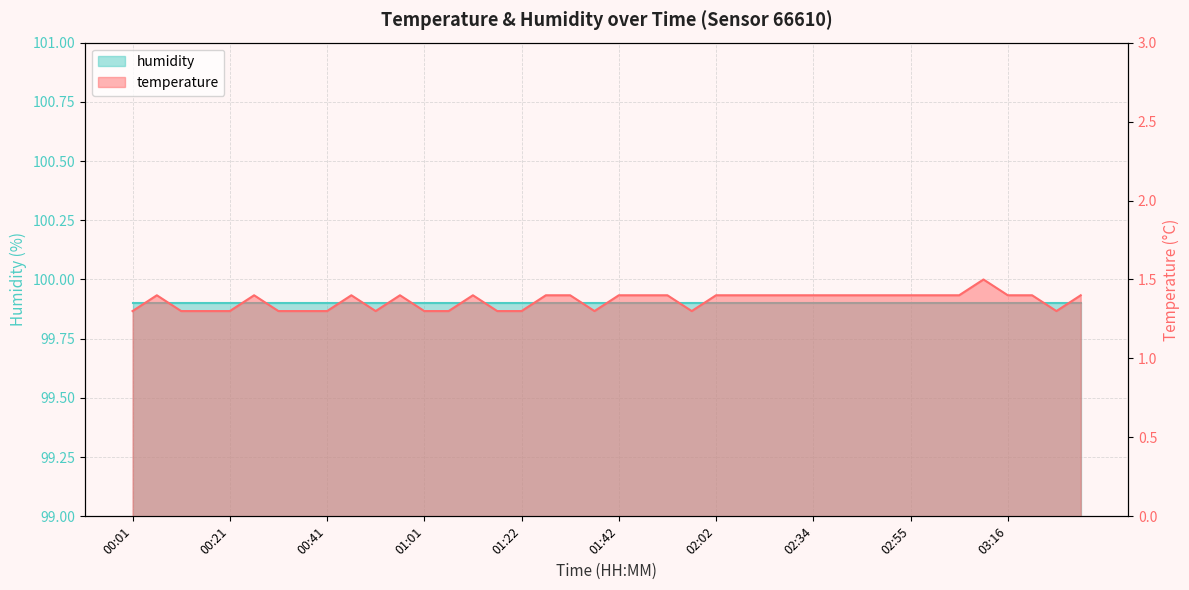

What is the ratio of the value at 00:01 to the value at 03:21?

0.9